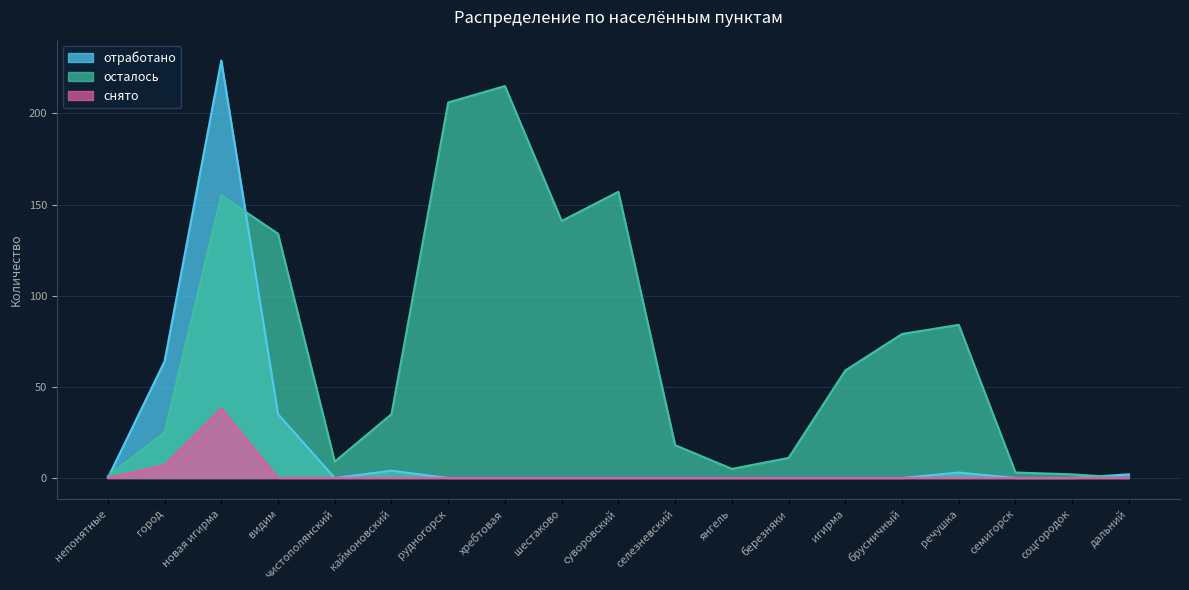

List the series in order of their overall mean, highest first.

осталось, отработано, снято